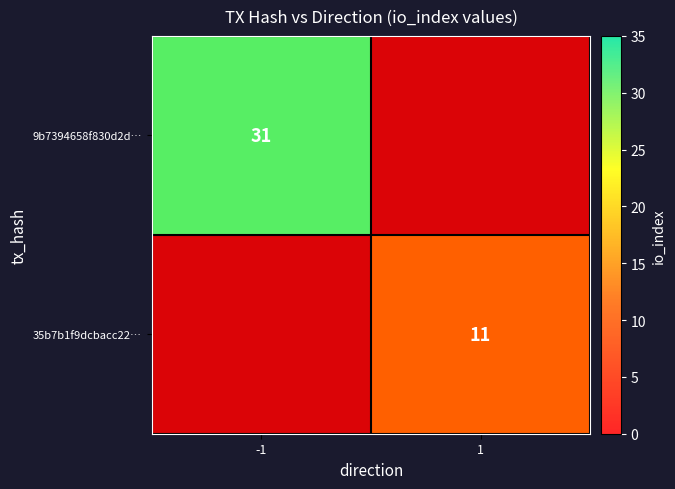

At which label is 9b7394658f830d2d… closest to 15?

1